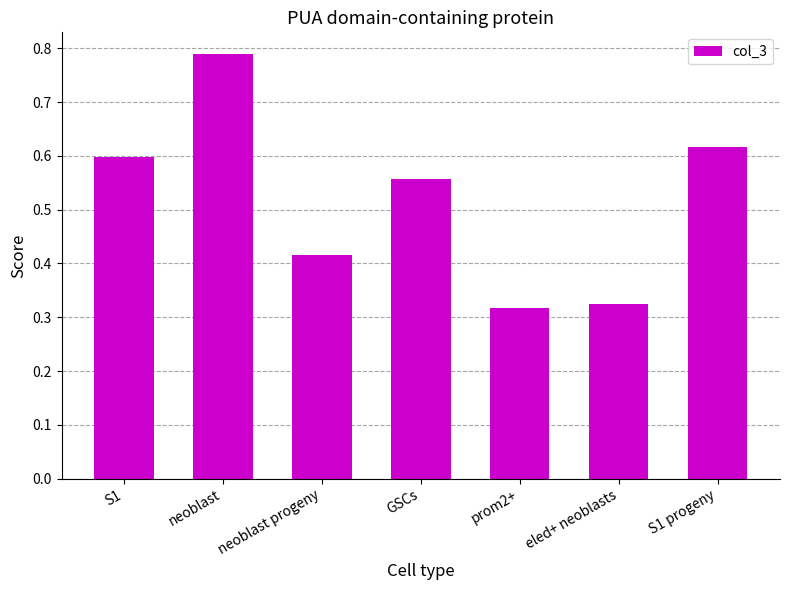

What position from the right is GSCs?

4